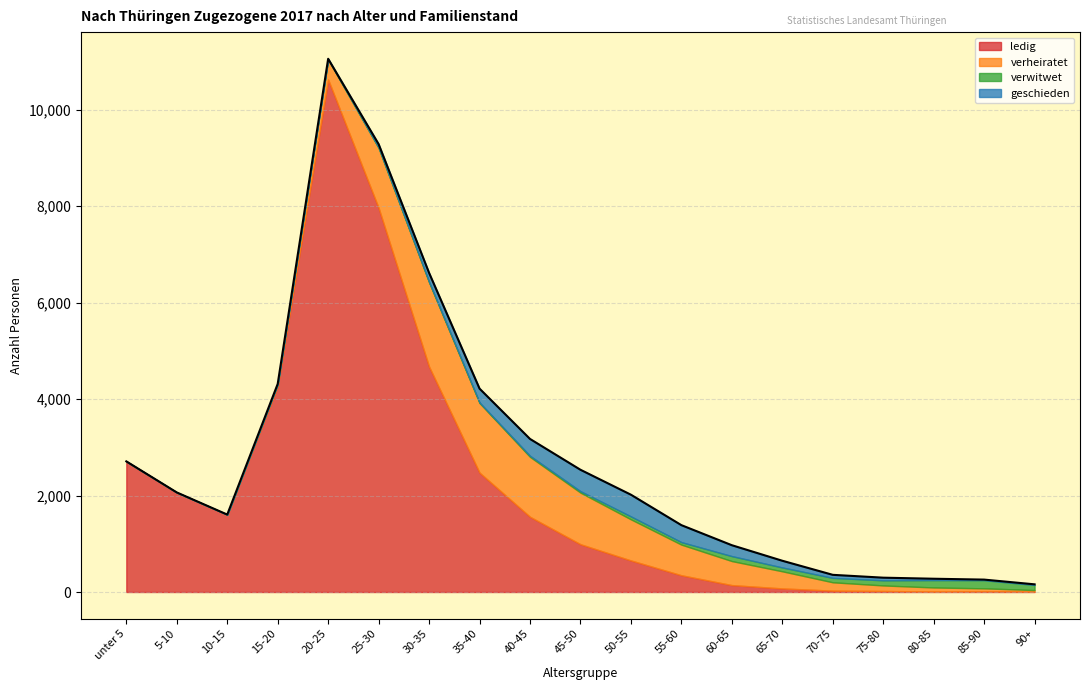

What is the label of the 7th point from the left?

30-35